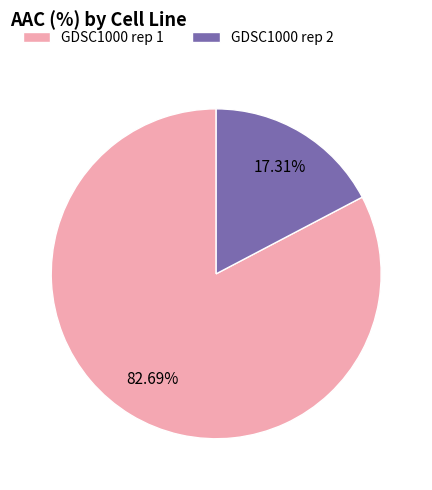

How many segments does this pie chart have?

2